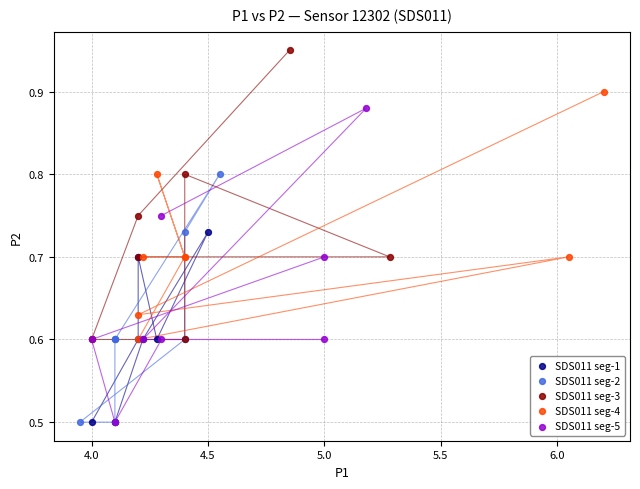

Which series has the largest Y range (max minus min)?

SDS011 seg-5